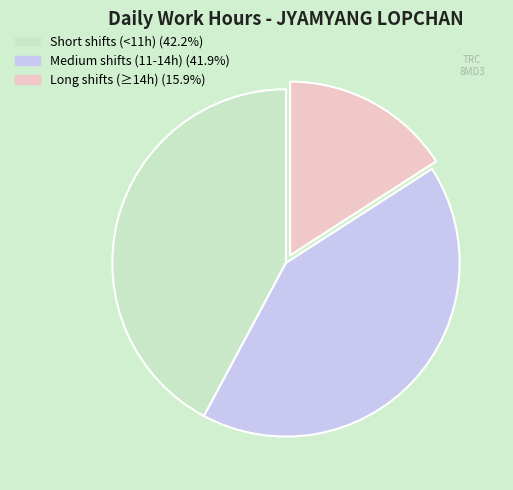

Is there a majority slice in this chart?

No